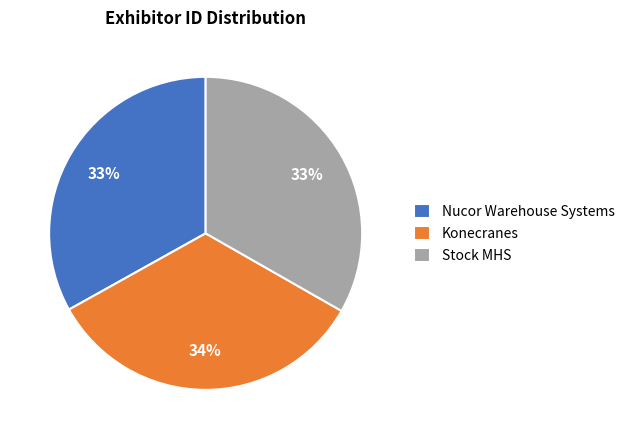

Approximately how many times larger is the value at Konecranes compared to Nucor Warehouse Systems?

1.0